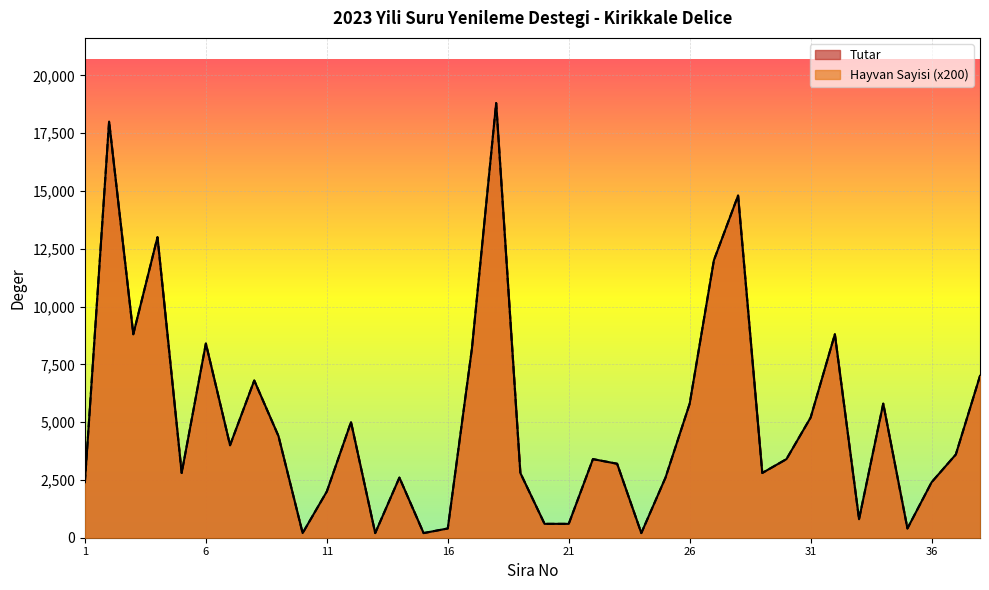

Which category has the highest value across all series?

18